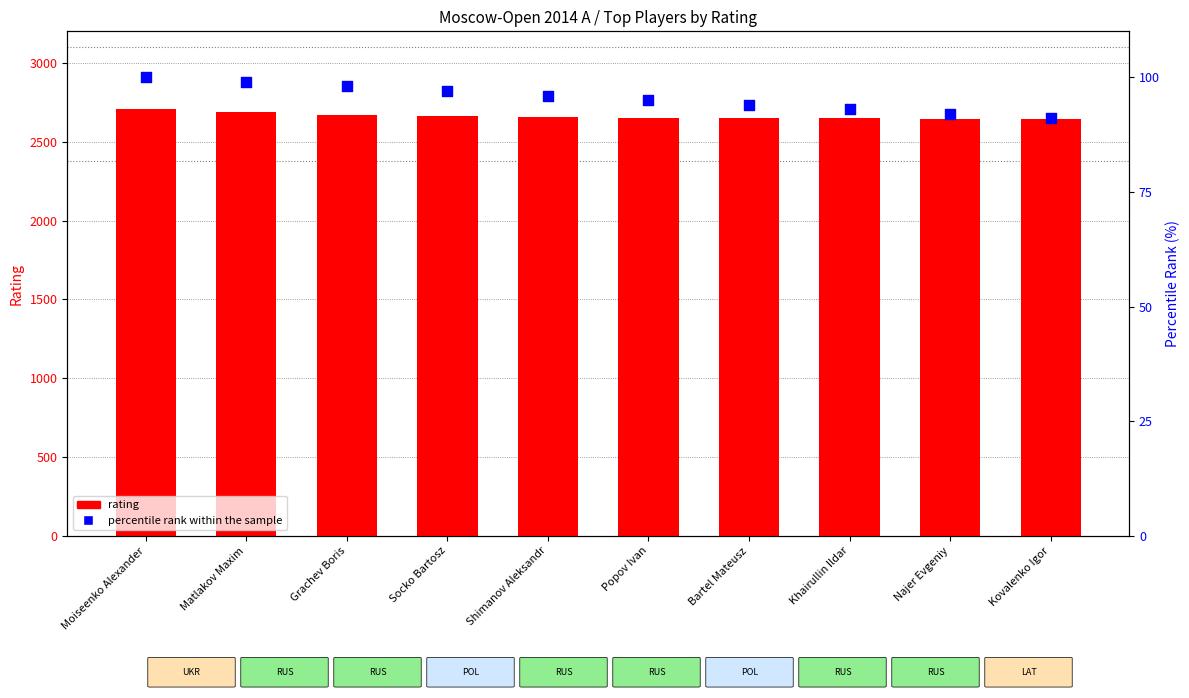

What are all the series names shown in the legend?

rating, percentile rank within the sample